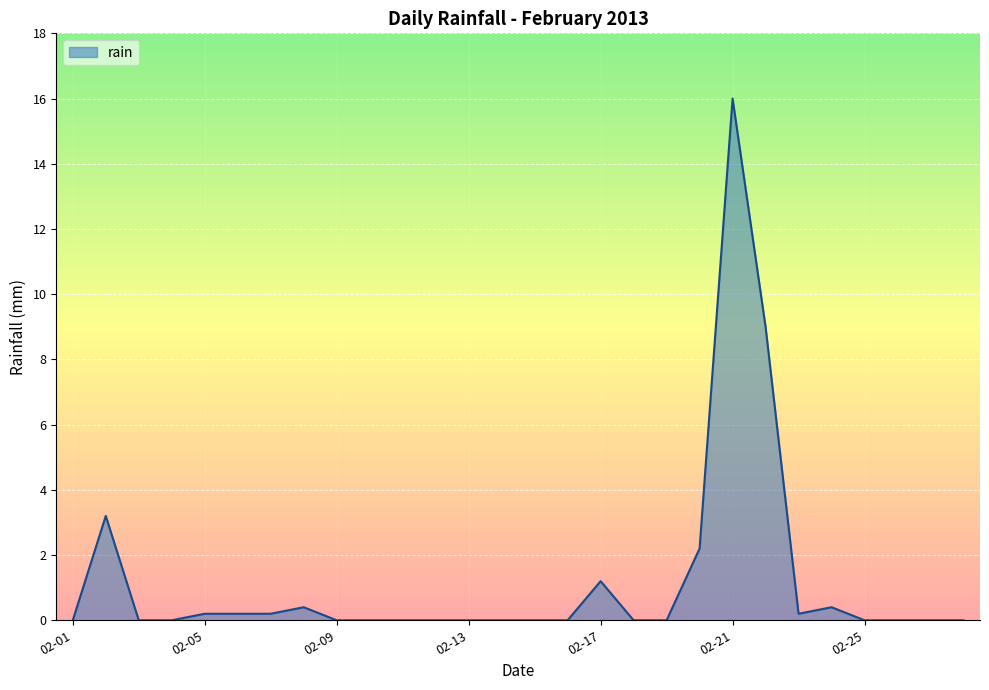

Reading right to left, extract all data points from this chart.

0.0	0.0	0.0	0.0	0.4	0.2	9.0	16.0	2.2	0.0	0.0	1.2	0.0	0.0	0.0	0.0	0.0	0.0	0.0	0.0	0.4	0.2	0.2	0.2	0.0	0.0	3.2	0.0